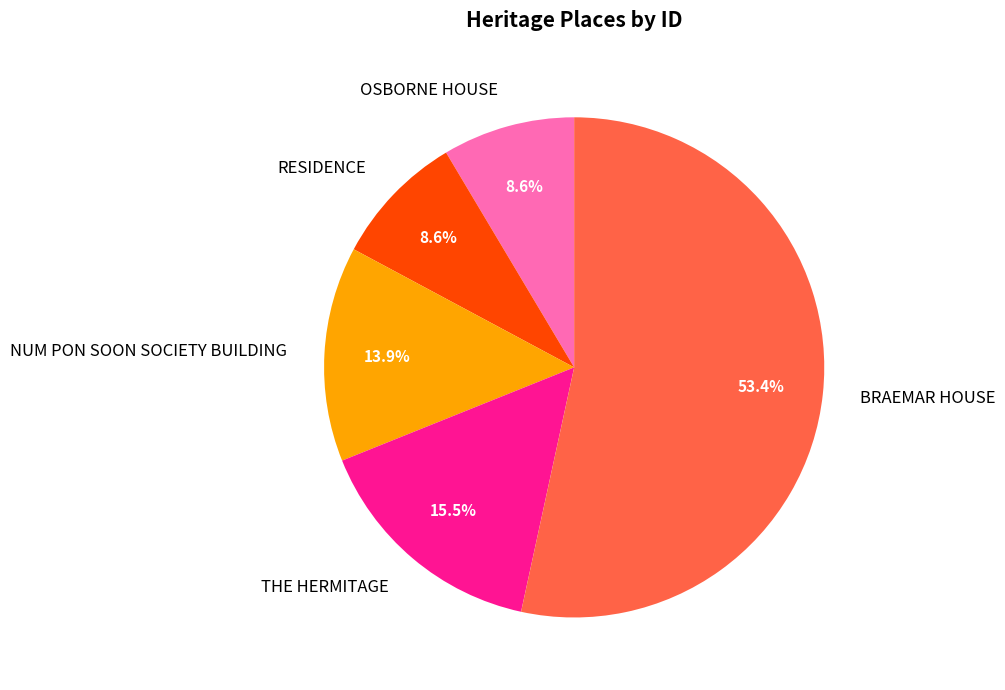

What is the ratio of the value at OSBORNE HOUSE to the value at THE HERMITAGE?

0.6